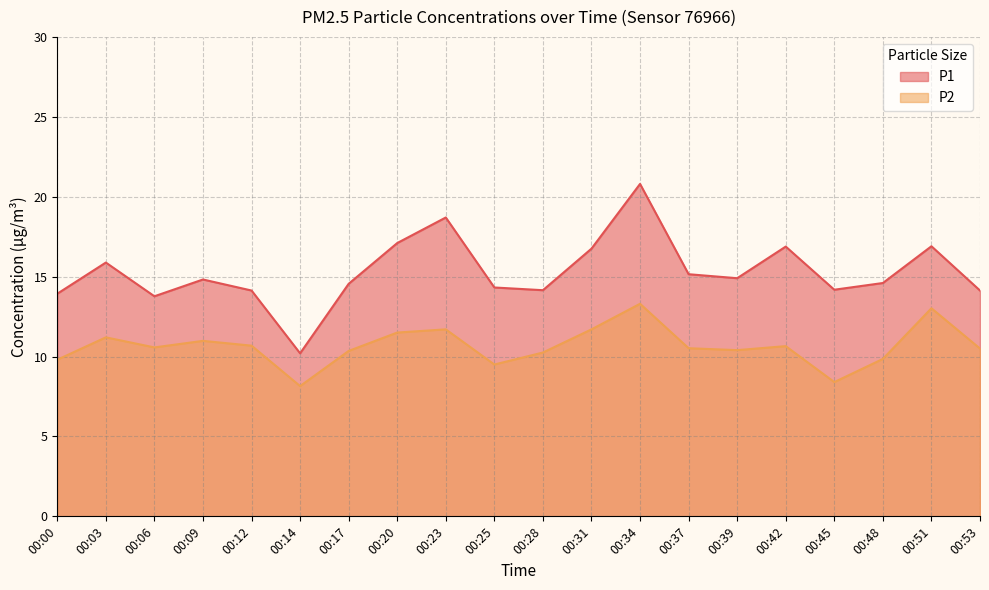

True or false: P2 and P1 intersect in this chart.

False